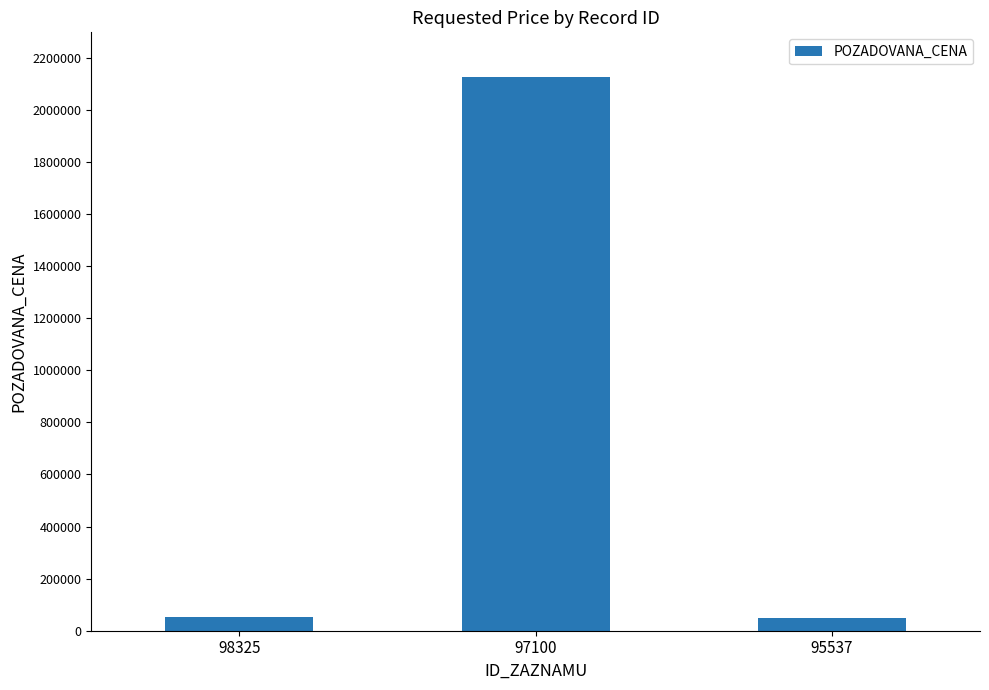

What is the value of the 2nd bar from the left?

2127360